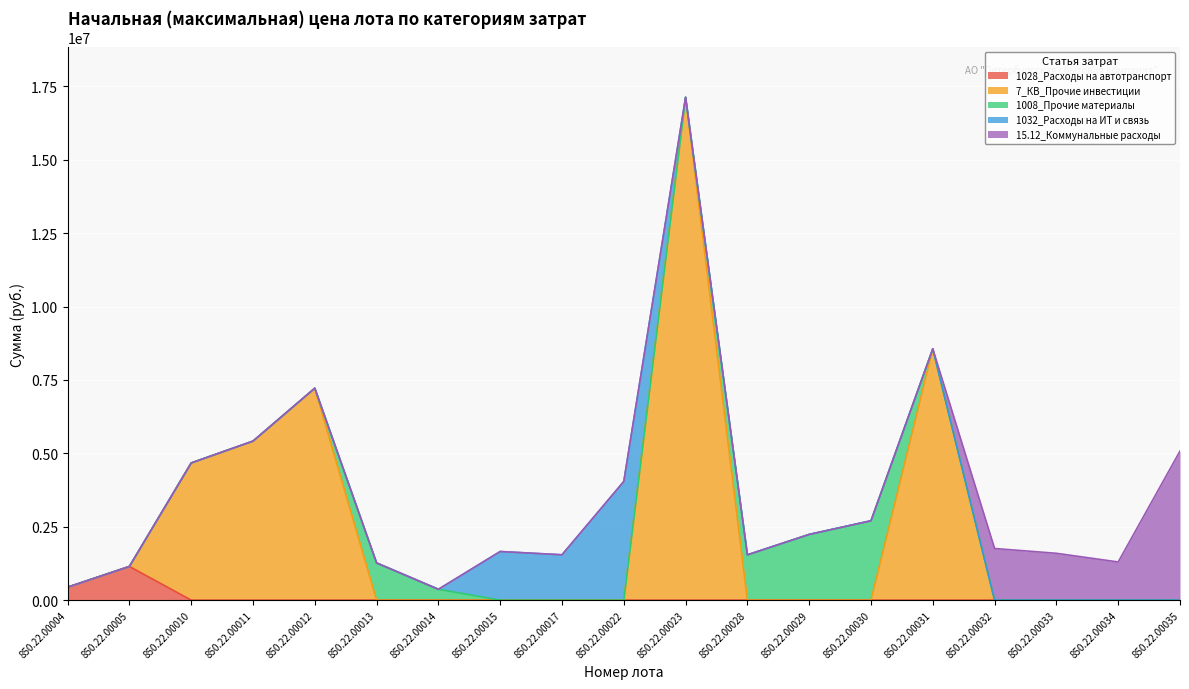

At 850.22.00034, list the series in order from largest to smallest.

15.12_Коммунальные расходы, 1028_Расходы на автотранспорт, 7_КВ_Прочие инвестиции, 1008_Прочие материалы, 1032_Расходы на ИТ и связь